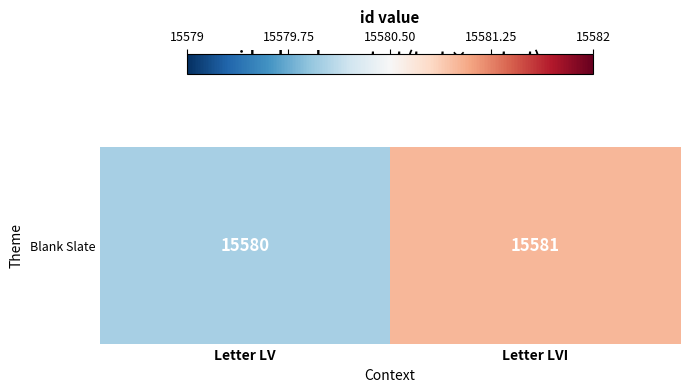

Rank the categories by value from lowest to highest.

Letter LV, Letter LVI